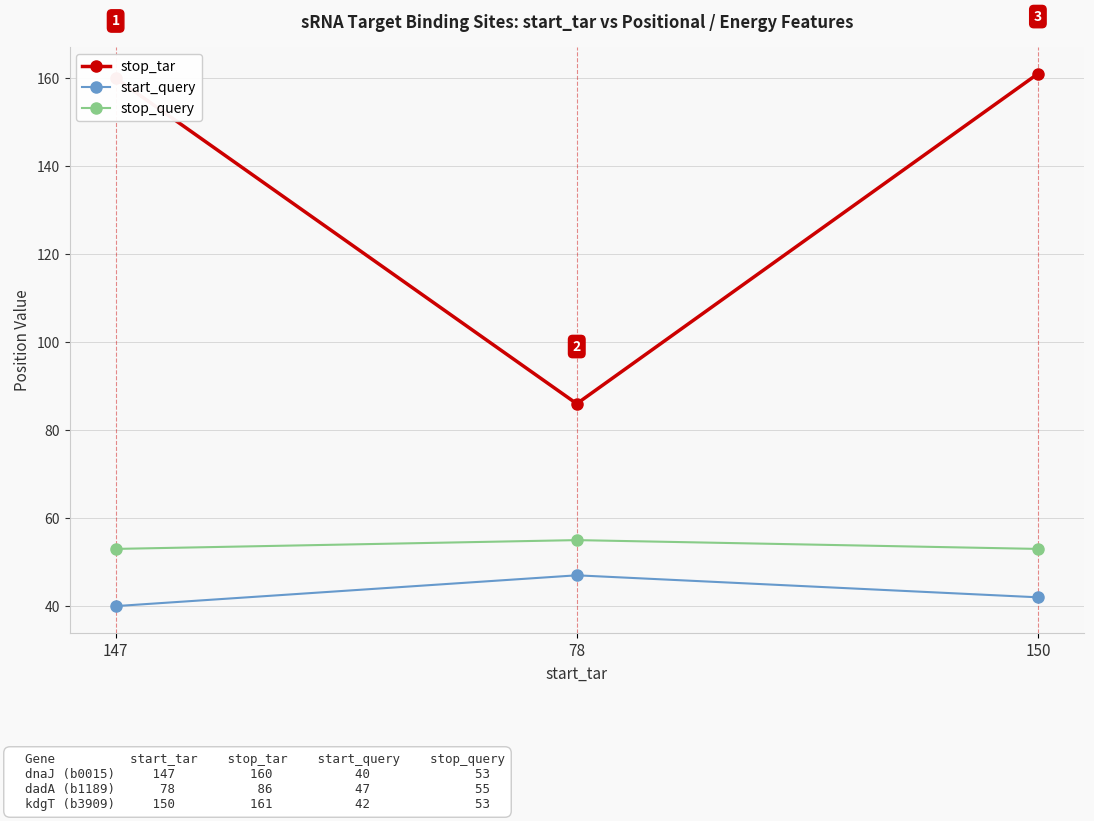

The start_query series shows 42 at 150. True or false?

True